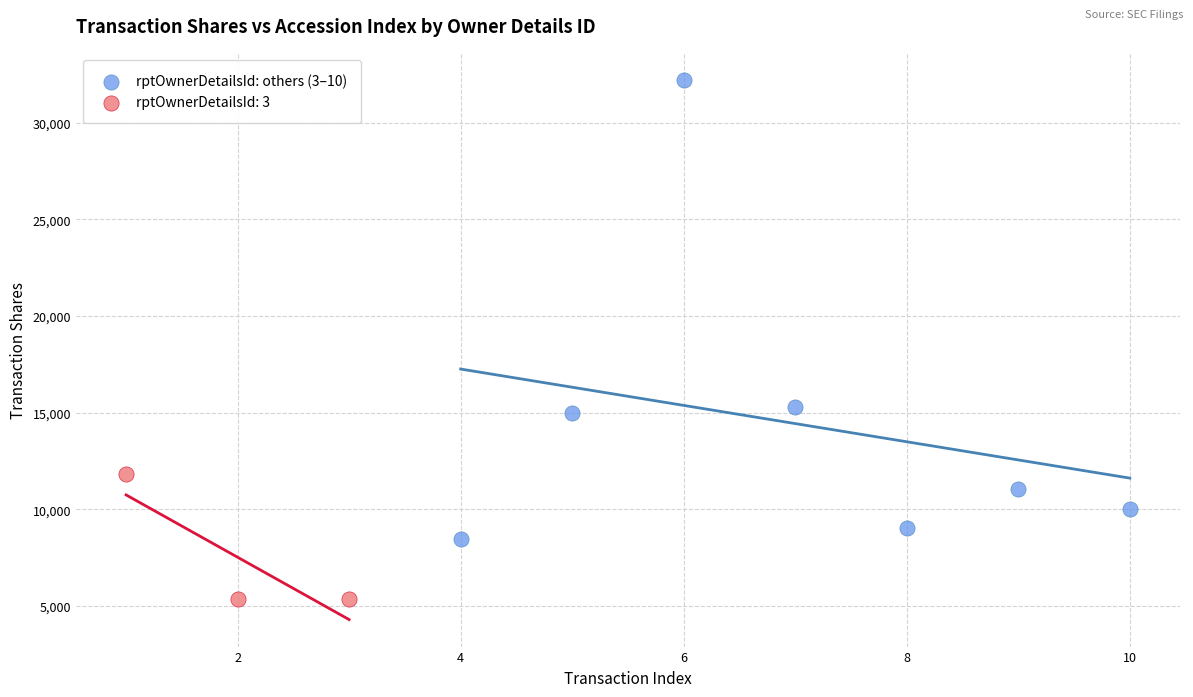

Which series contains the highest Y value?

rptOwnerDetailsId: others (3–10)